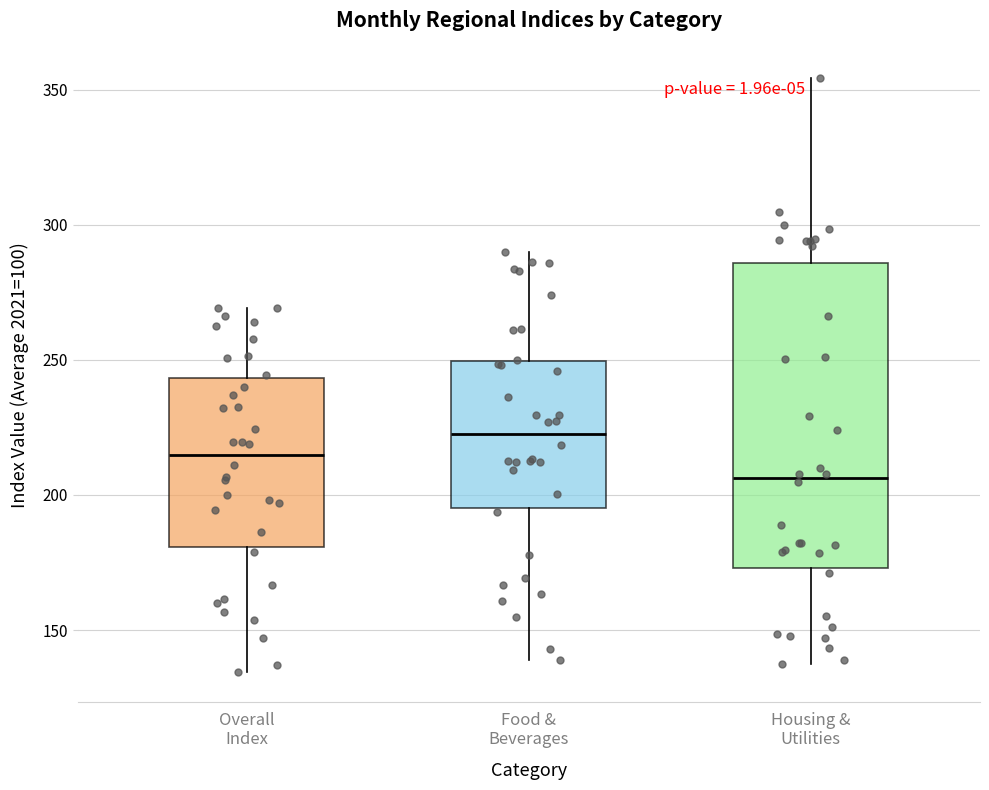

Where does the median line of the box for Overall Index sit on the y-axis? The values are not printed on the chart, so give them approximately, as read against the axis.

215